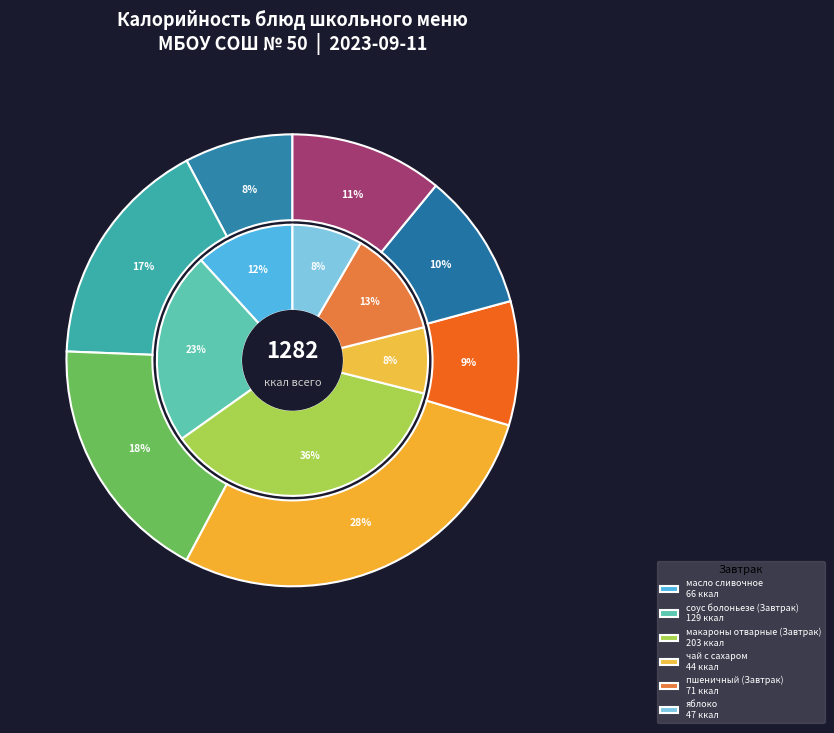

Count the number of slices in the pie.

13